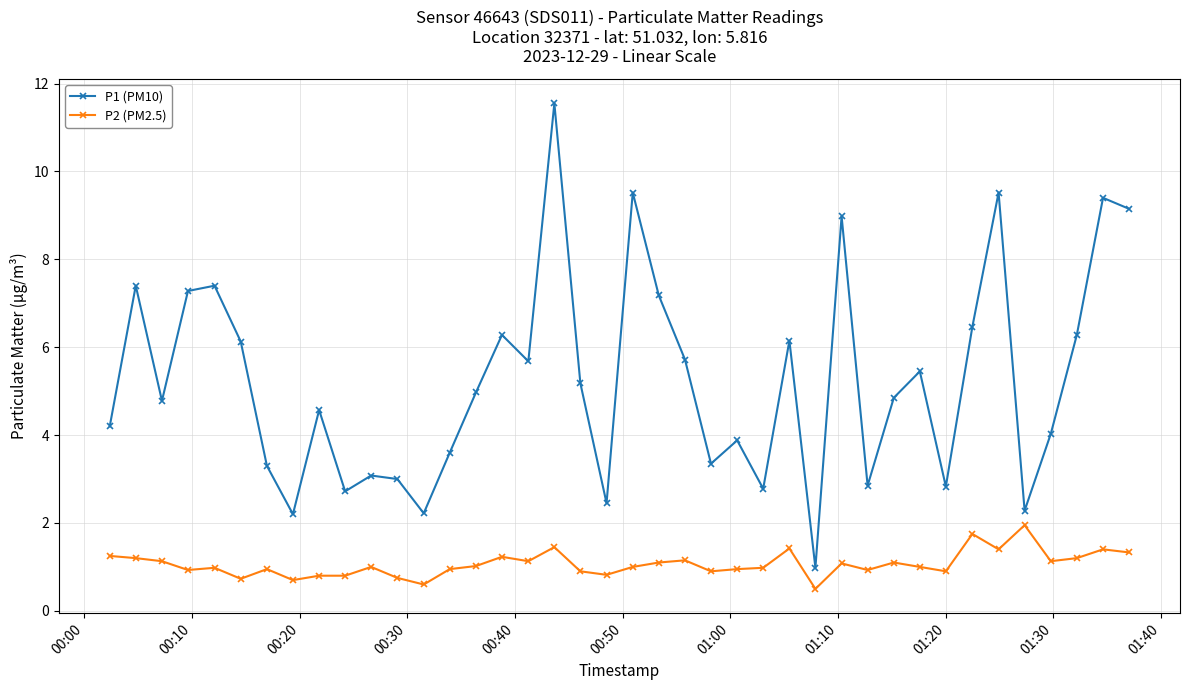

Is this an area chart (filled region under the line)?

No